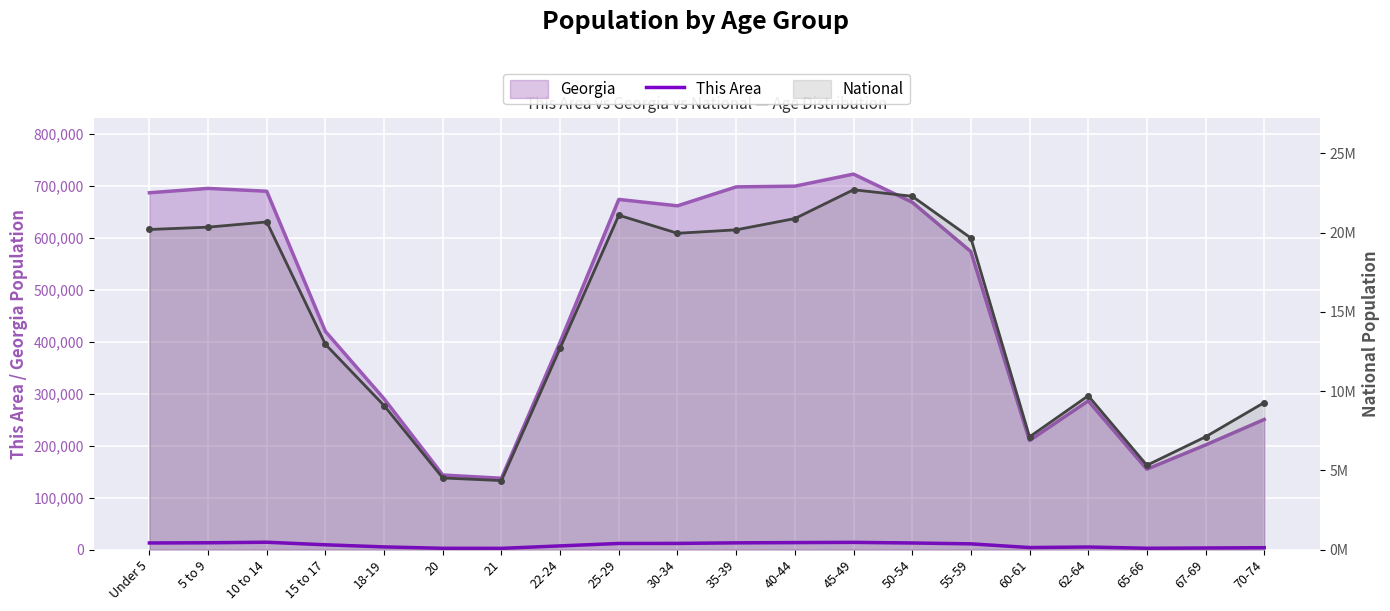

True or false: the data has more than 1 interior local peaks.

True